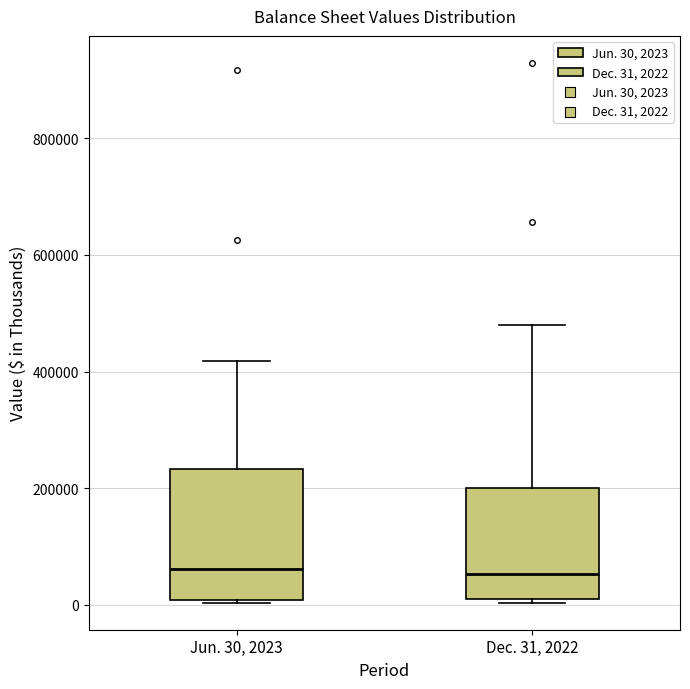

Reading left to right, read every box against the y-axis: the position of its median line, the range the box covers, and the ends of its whiskers. The values are not printed on the chart, so give them approximately, as read against the axis.

Jun. 30, 2023: median 60000, box 0 to 240000, whiskers 0 to 420000
Dec. 31, 2022: median 60000, box 20000 to 200000, whiskers 0 to 480000